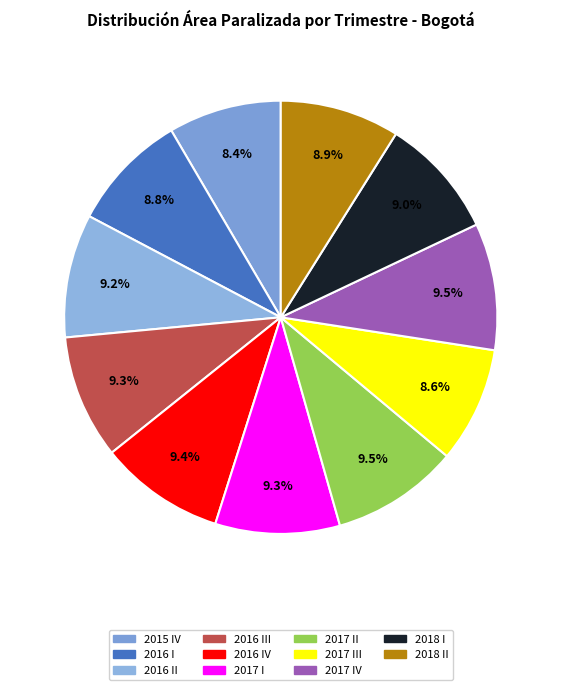

To the nearest percent, what is the difference between the largest and smallest slice percentages?

1%